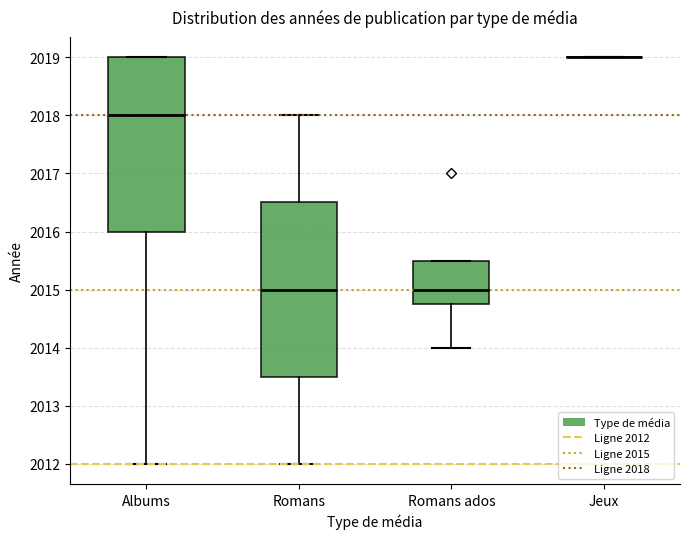

Reading left to right, transcribe this box plot: for each box, give where its median line is, the range the box spans, and where its two whiskers end, as read against the y-axis. The values are not printed on the chart, so give them approximately, as read against the axis.

Albums: median 2018.0, box 2016.0 to 2019.0, whiskers 2012.0 to 2019.0
Romans: median 2015.0, box 2013.5 to 2016.5, whiskers 2012.0 to 2018.0
Romans ados: median 2015.0, box 2014.8 to 2015.5, whiskers 2014.0 to 2015.5
Jeux: box collapsed to a line at 2019.0, whiskers 2019.0 to 2019.0